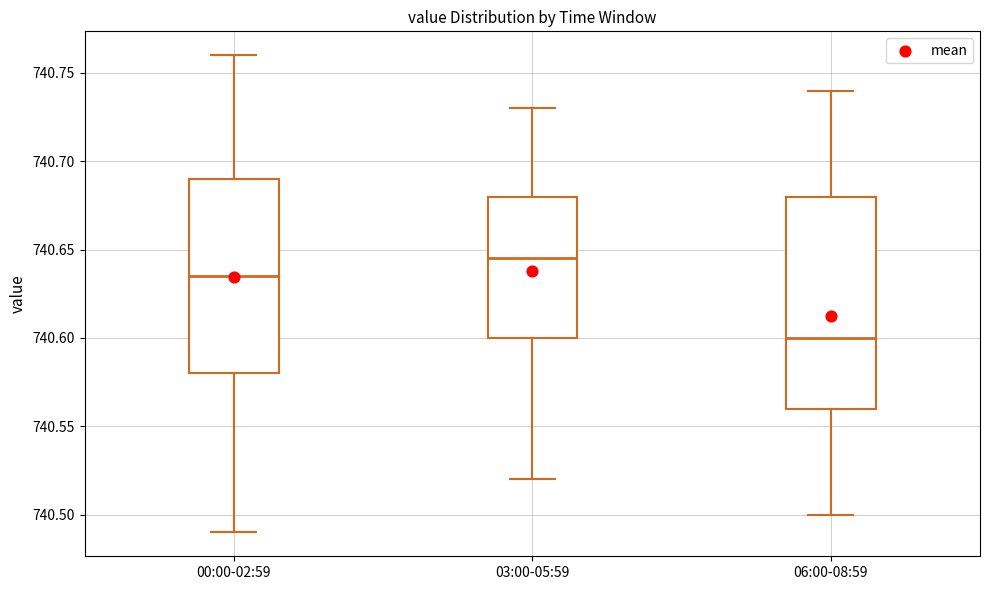

Which box's median line is the highest?

03:00-05:59